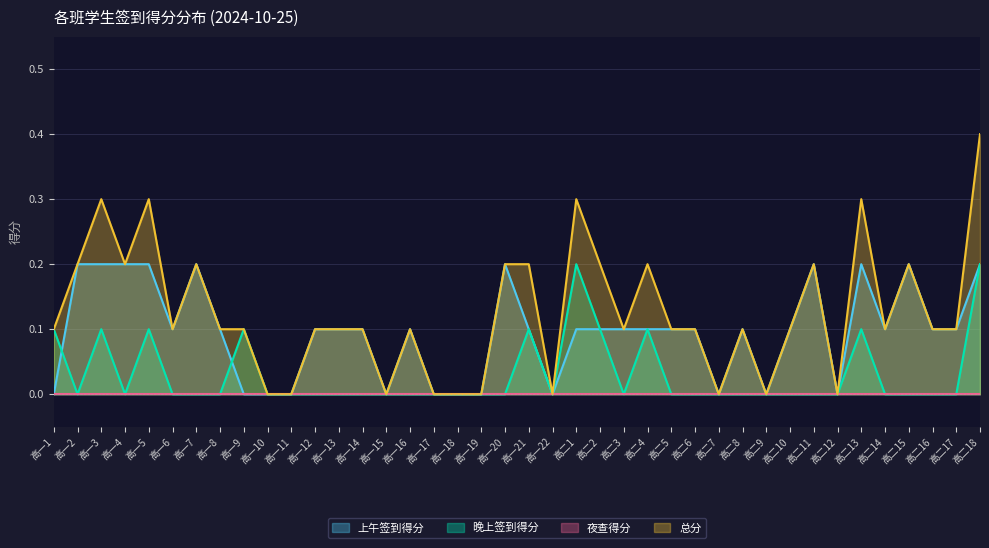

At which category does the chart reach its minimum across all series?

高一1